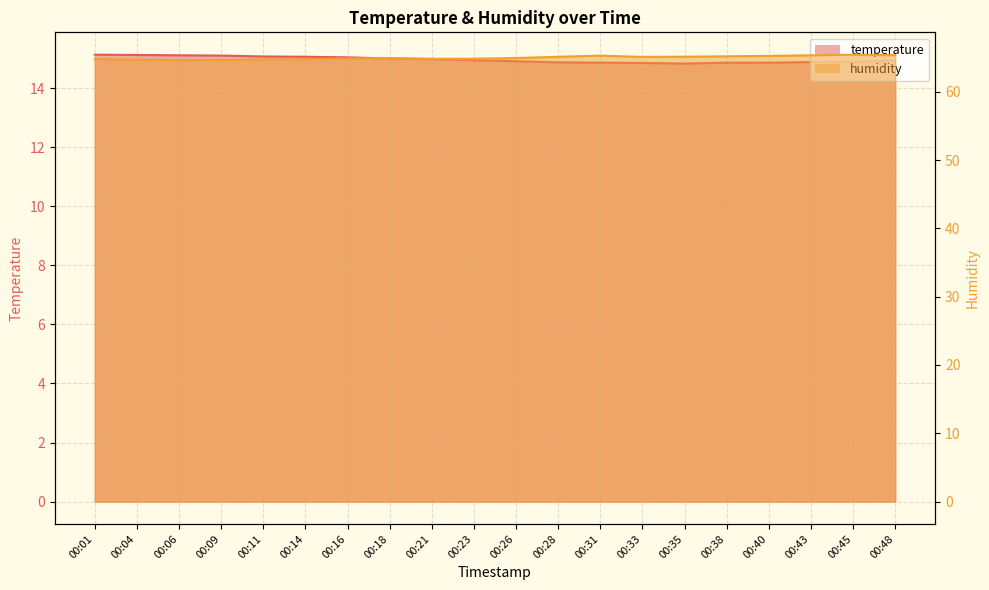

Between 00:14 and 00:35, which series saw the biggest shift?

humidity